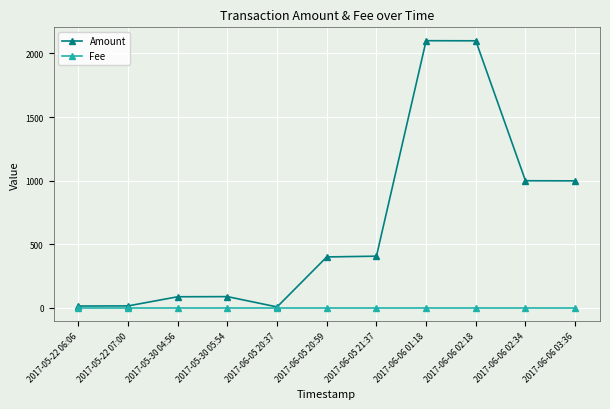

What is the sum of the Fee values at 2017-05-30 05:54 and 2017-06-06 01:18?

2